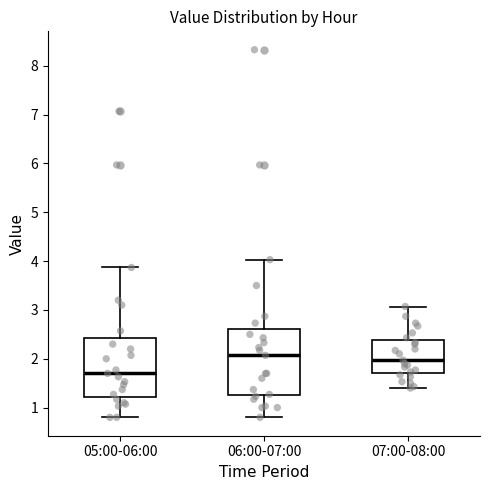

Which box has the lowest median line?

05:00-06:00